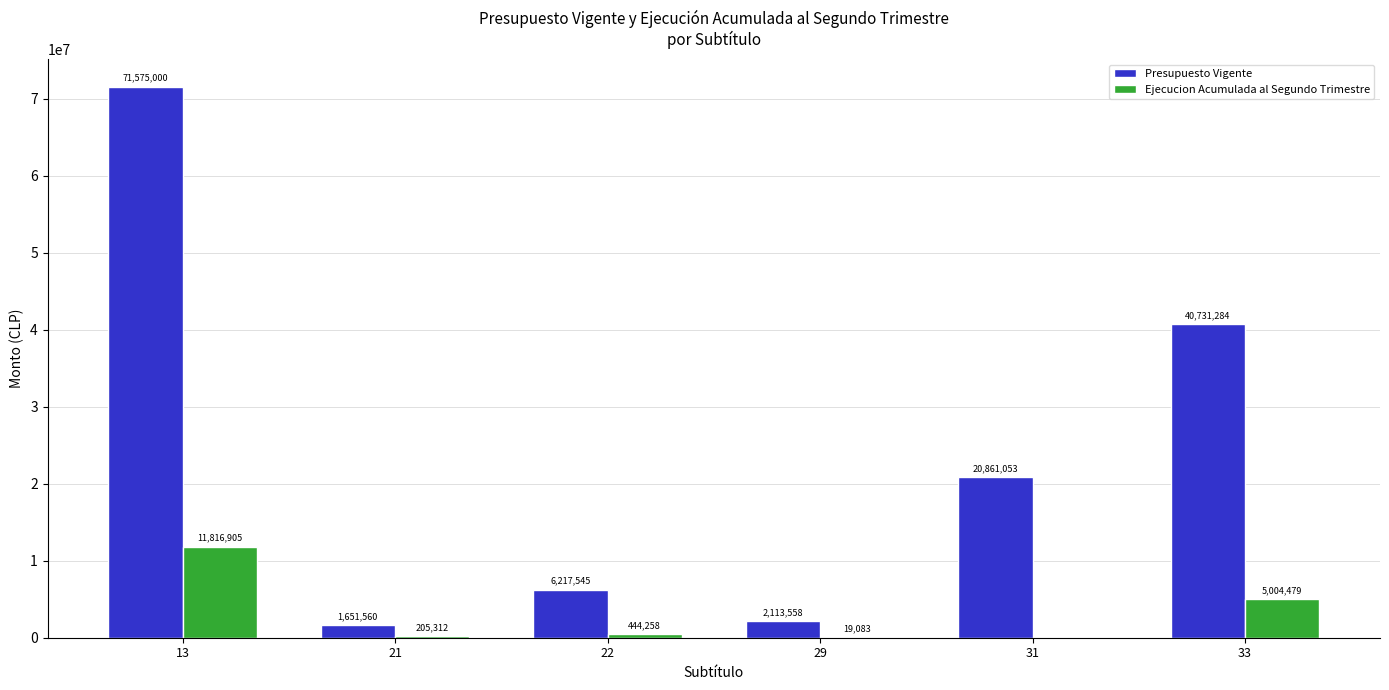

The Ejecucion Acumulada al Segundo Trimestre series shows 19083 at 29. True or false?

True